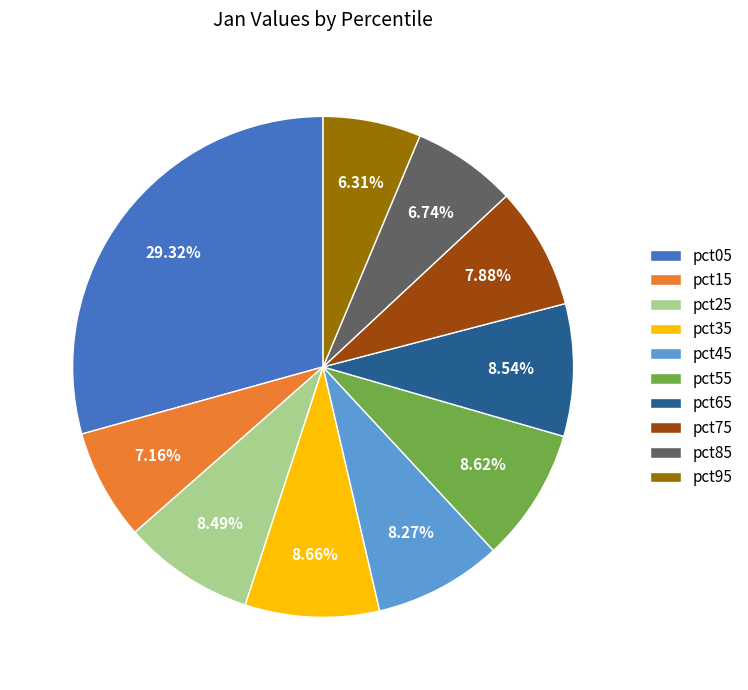

Does pct55 represent more than half of the total?

No